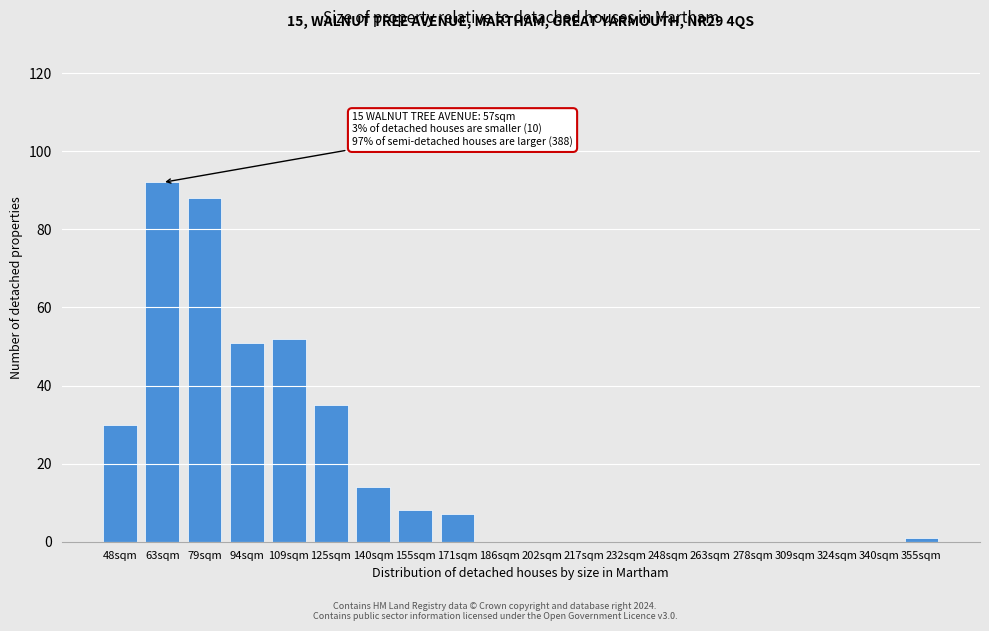

Reading left to right, extract all data points from this chart.

48sqm=30	63sqm=92	79sqm=88	94sqm=51	109sqm=52	125sqm=35	140sqm=14	155sqm=8	171sqm=7	186sqm=0	202sqm=0	217sqm=0	232sqm=0	248sqm=0	263sqm=0	278sqm=0	309sqm=0	324sqm=0	340sqm=0	355sqm=1